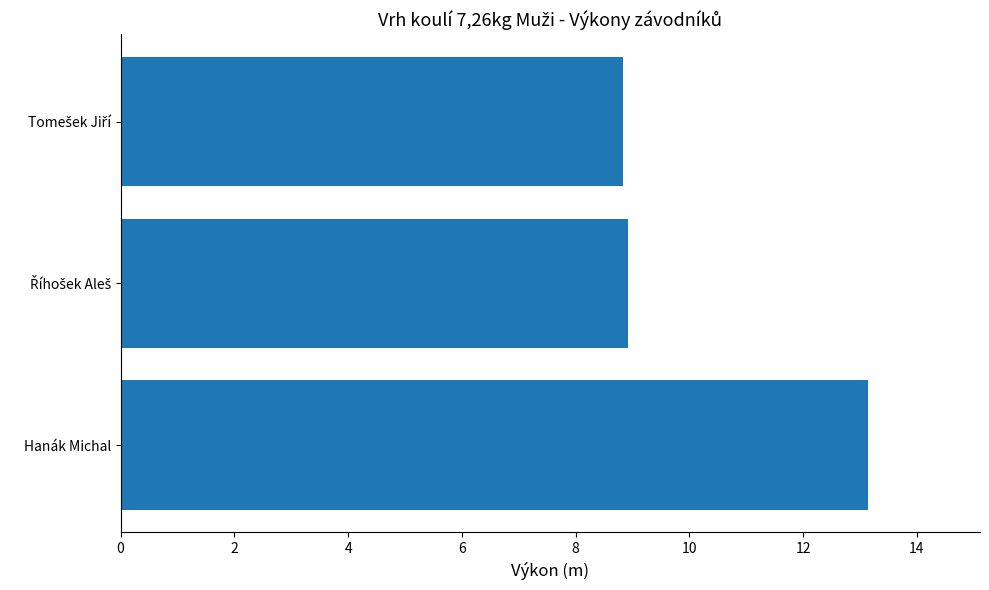

Reading bottom to top, transcribe all the data shown in this chart.

13.1	8.9	8.8